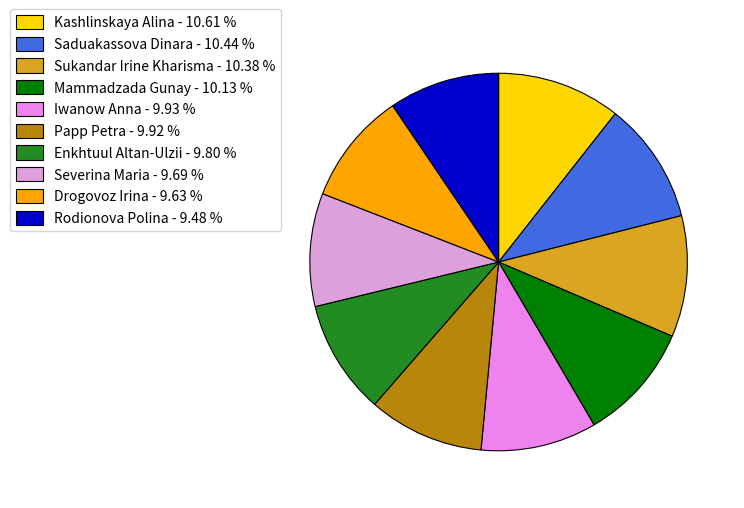

To the nearest percent, what is the average slice percentage?

10%